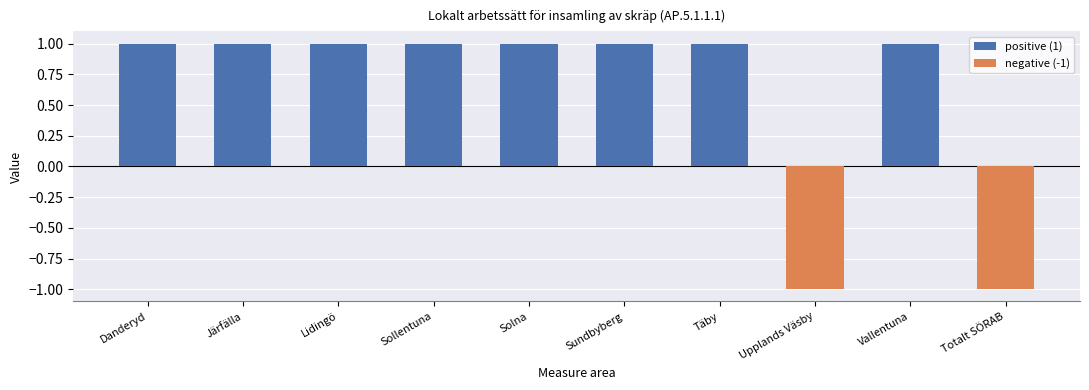

How many bars are there in total?

10